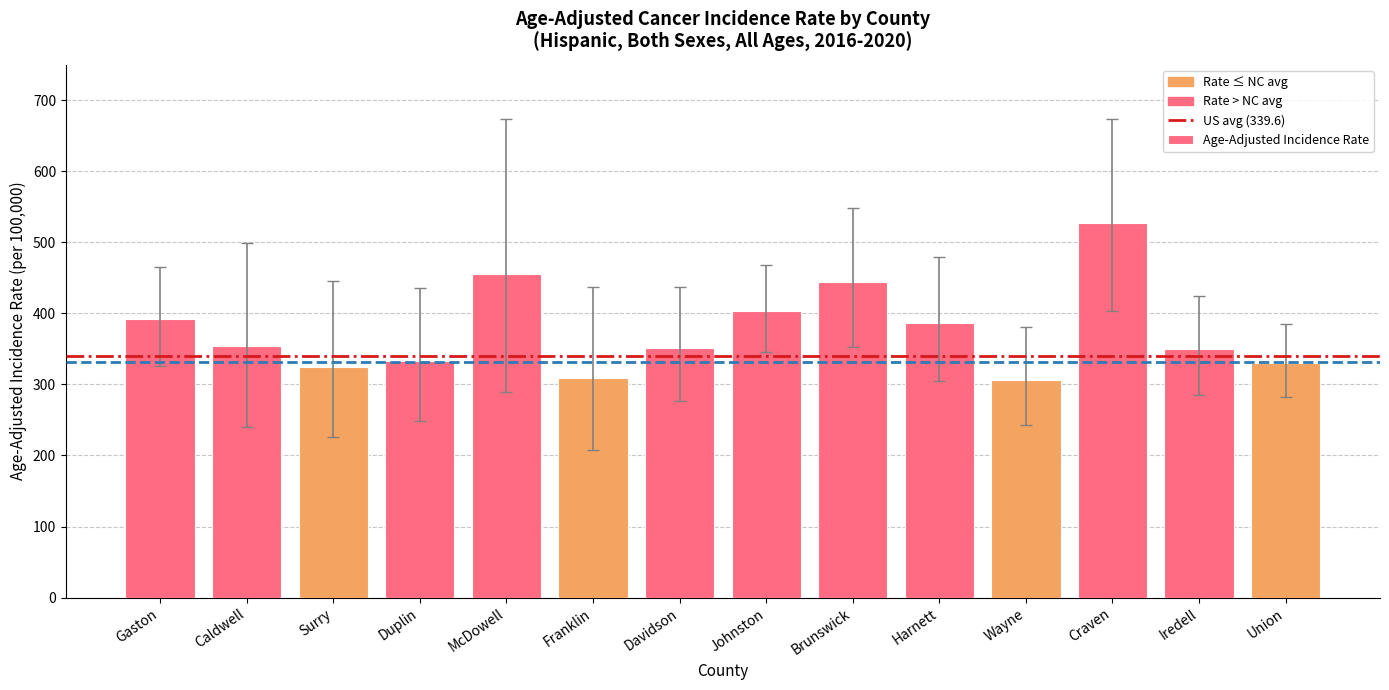

What is the label of the 10th bar from the right?

McDowell